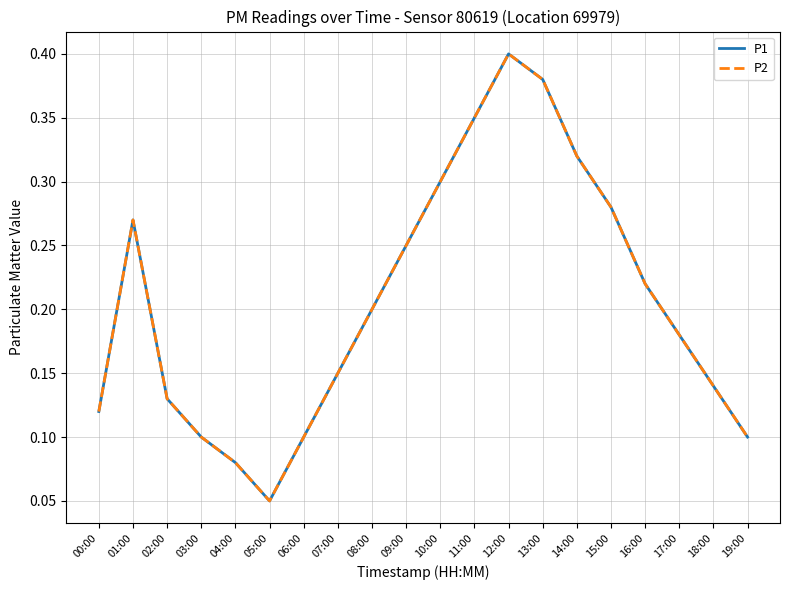

In P2, how many points are lower than both neighbors (excluding endpoints)?

1